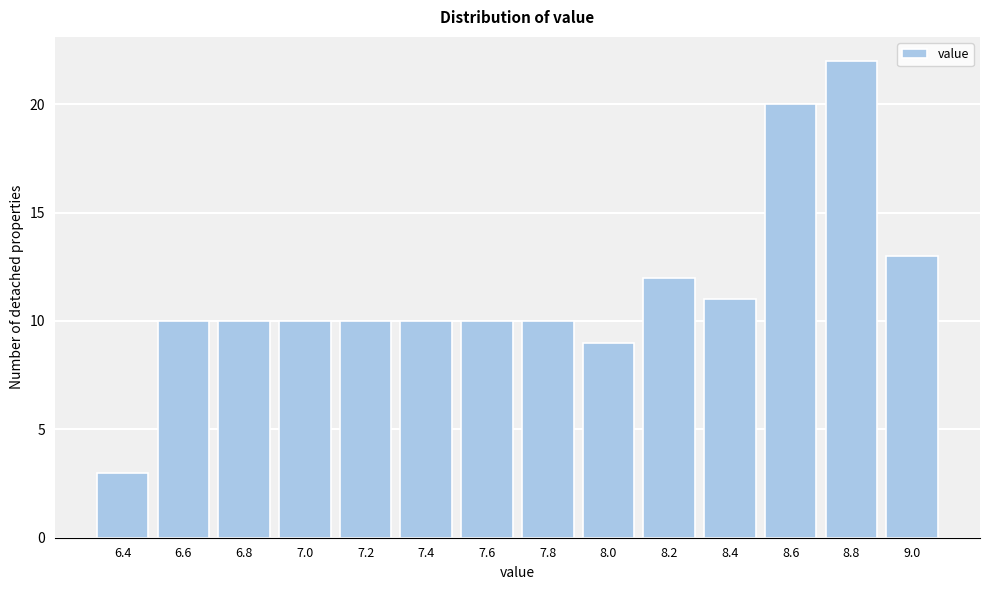

Reading right to left, transcribe all the data shown in this chart.

13	22	20	11	12	9	10	10	10	10	10	10	10	3